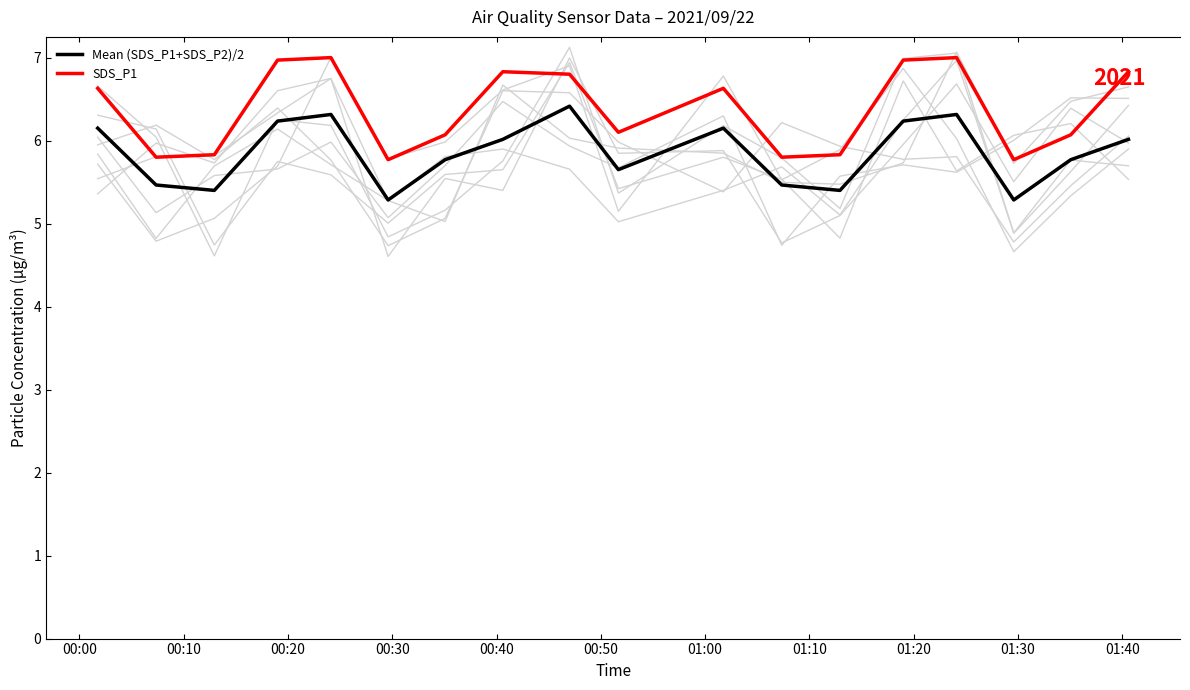

What is the value of the Mean (SDS_P1+SDS_P2)/2 point at the 15th from the left?

6.3